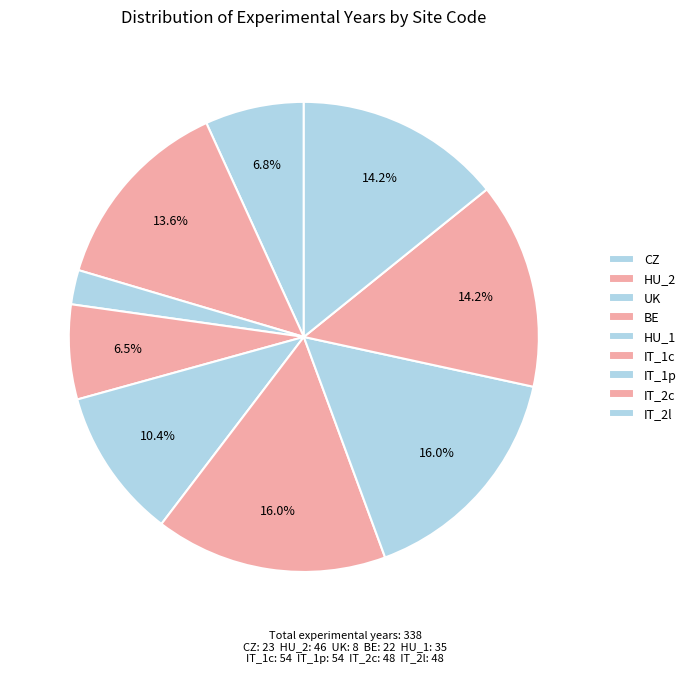

To the nearest percent, what is the difference between the IT_2l and BE slice percentages?

8%